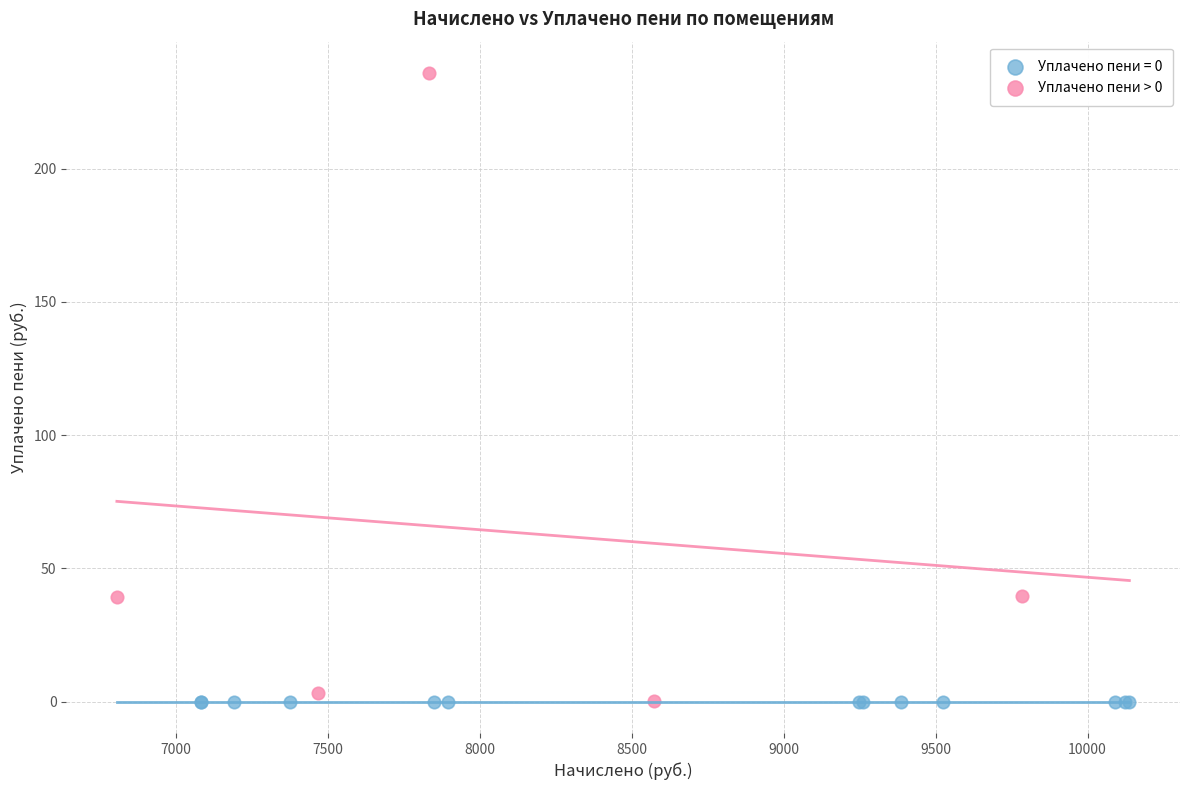

Which series reaches the maximum Y coordinate?

Уплачено пени > 0